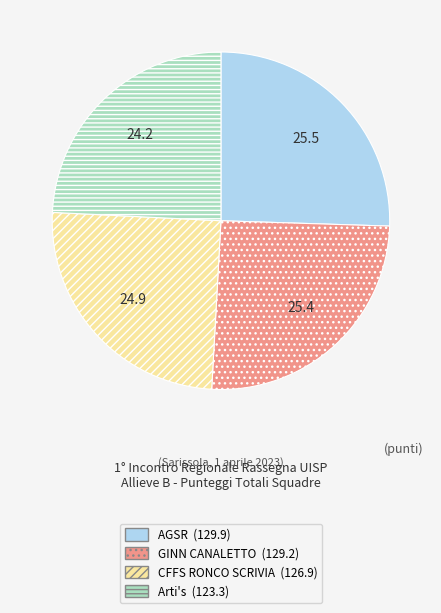

What is the smallest slice in the pie chart?

Arti's